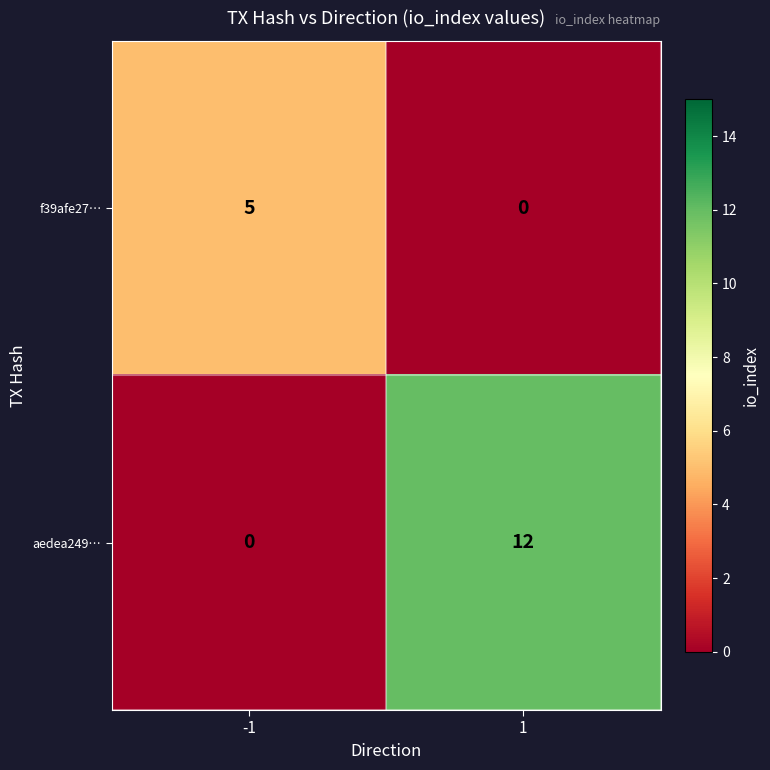

Which series has the largest range (max minus min)?

aedea249…